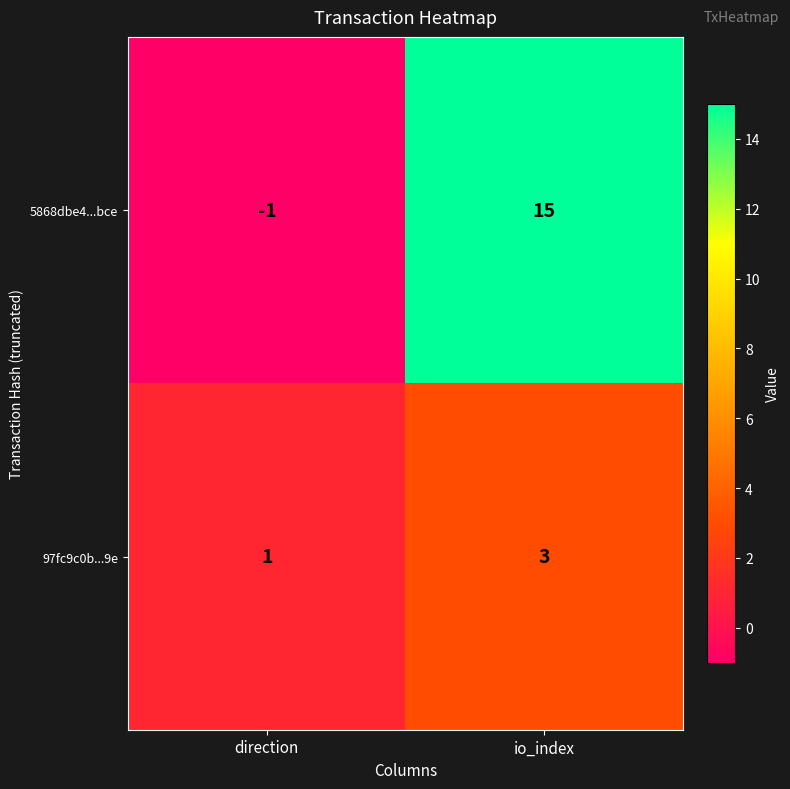

Rank the series at direction from highest to lowest value.

97fc9c0b...9e, 5868dbe4...bce